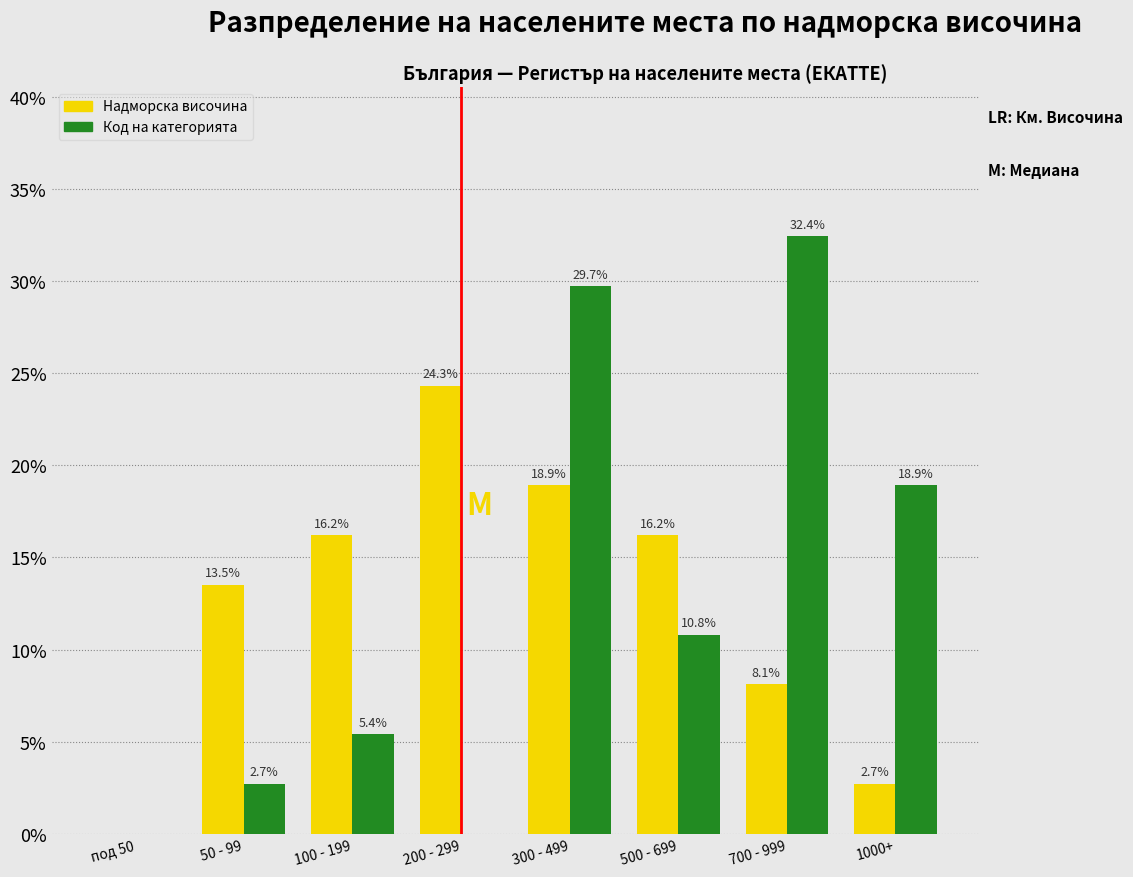

Reading left to right, what are all the values shown in this chart?

Надморска височина: под 50=0.0	50 - 99=13.5	100 - 199=16.2	200 - 299=24.3	300 - 499=18.9	500 - 699=16.2	700 - 999=8.1	1000+=2.7
Код на категорията: под 50=0.0	50 - 99=2.7	100 - 199=5.4	200 - 299=0.0	300 - 499=29.7	500 - 699=10.8	700 - 999=32.4	1000+=18.9